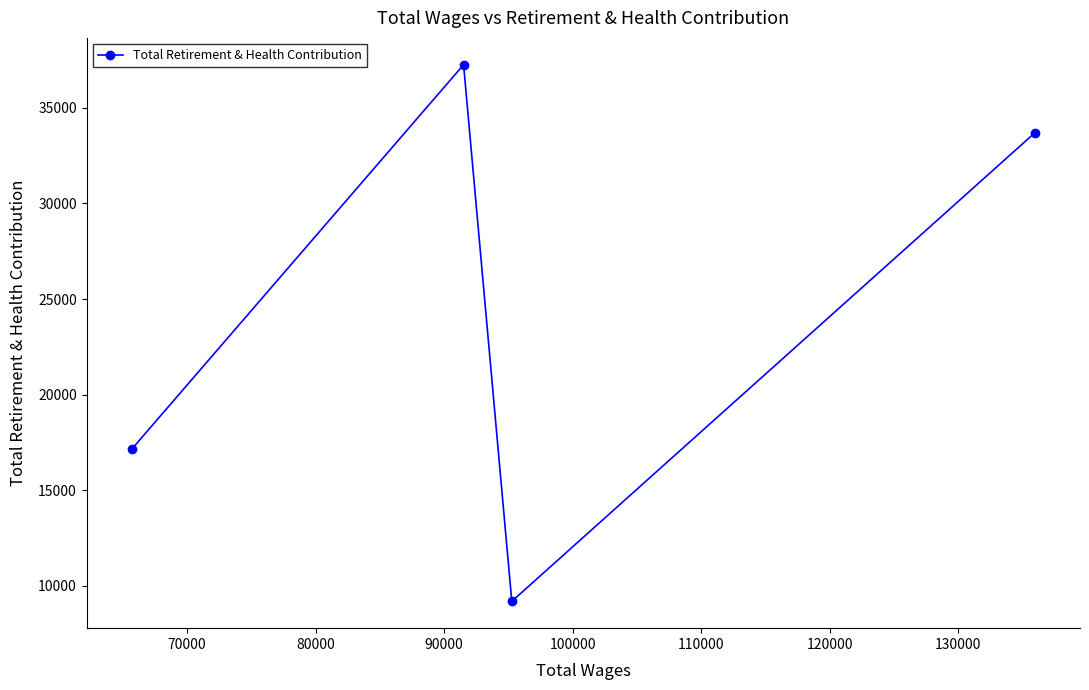

What is the value of the 4th point from the left?

33698